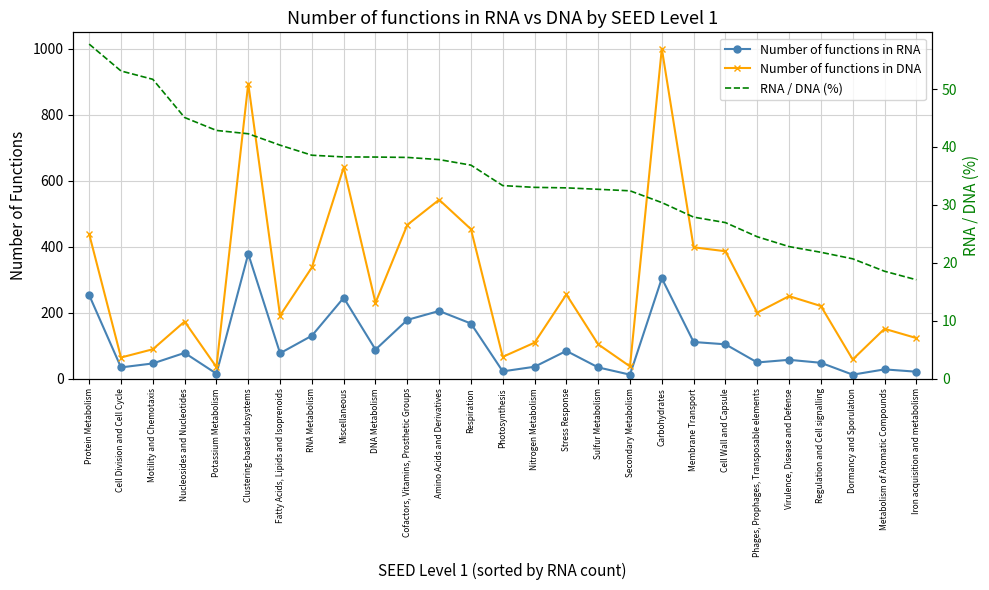

Is the value of Number of functions in DNA at Nitrogen Metabolism greater than the value of Number of functions in RNA at Dormancy and Sporulation?

Yes